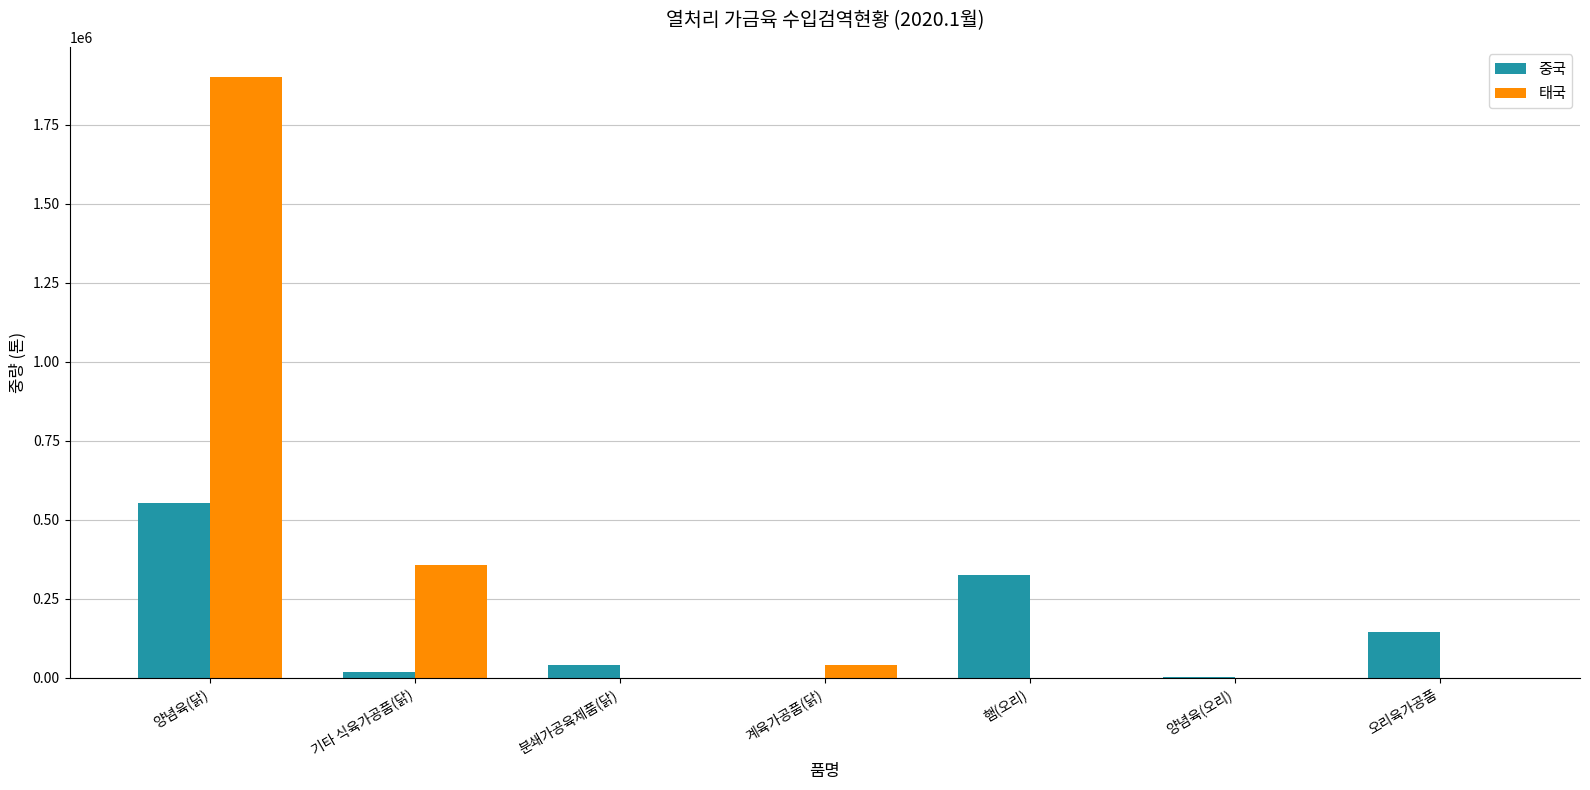

What is the difference between the 태국 values at 기타 식육가공품(닭) and 양념육(오리)?

355540.1